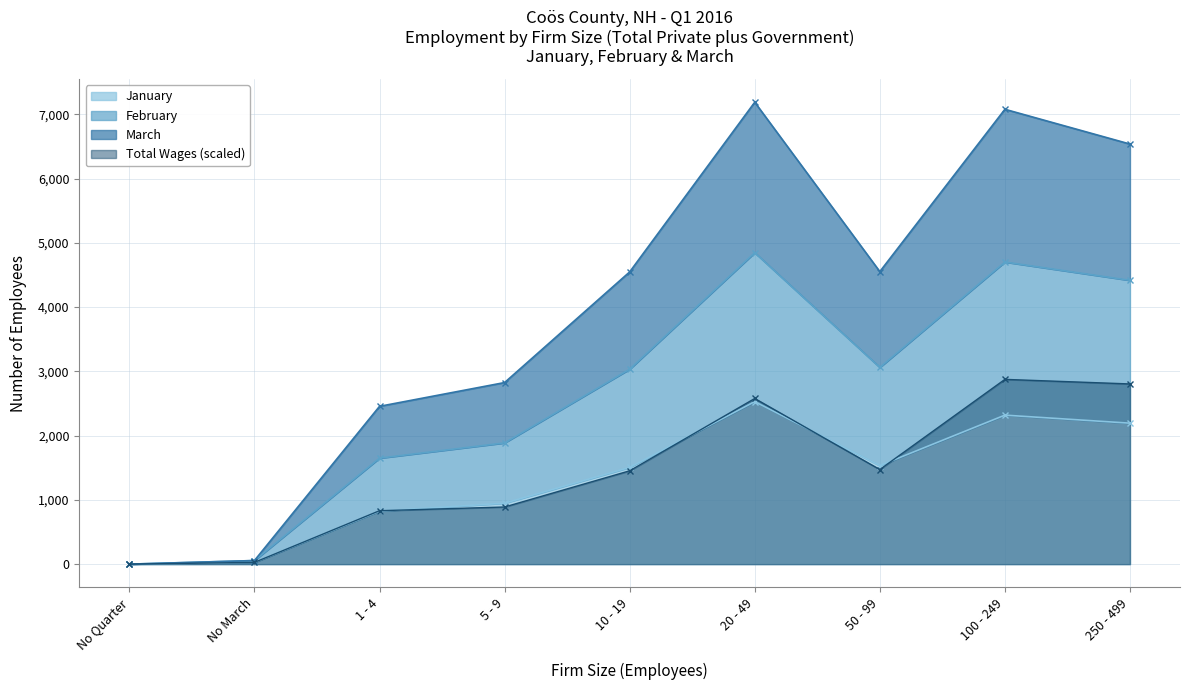

At which category is the sum across all series the highest?

20 - 49